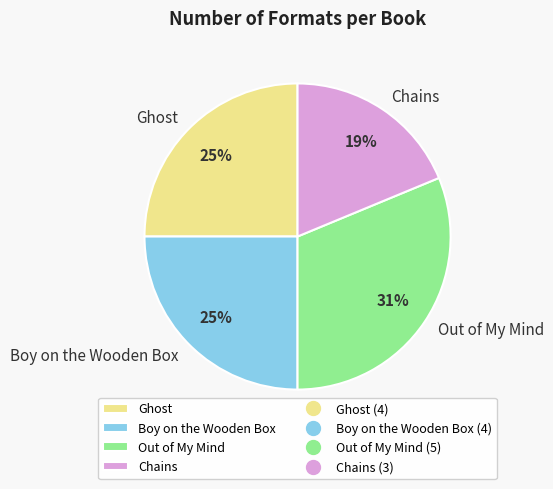

To the nearest percent, what is the difference between the largest and smallest slice percentages?

12%